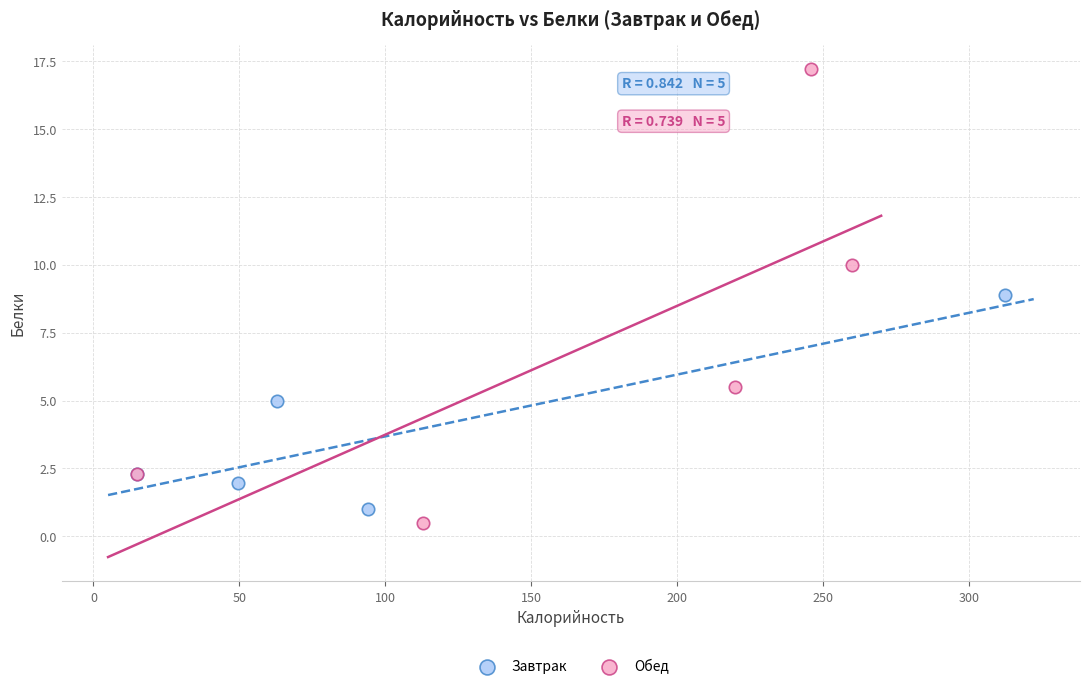

What are all the series names shown in the legend?

Завтрак, Обед